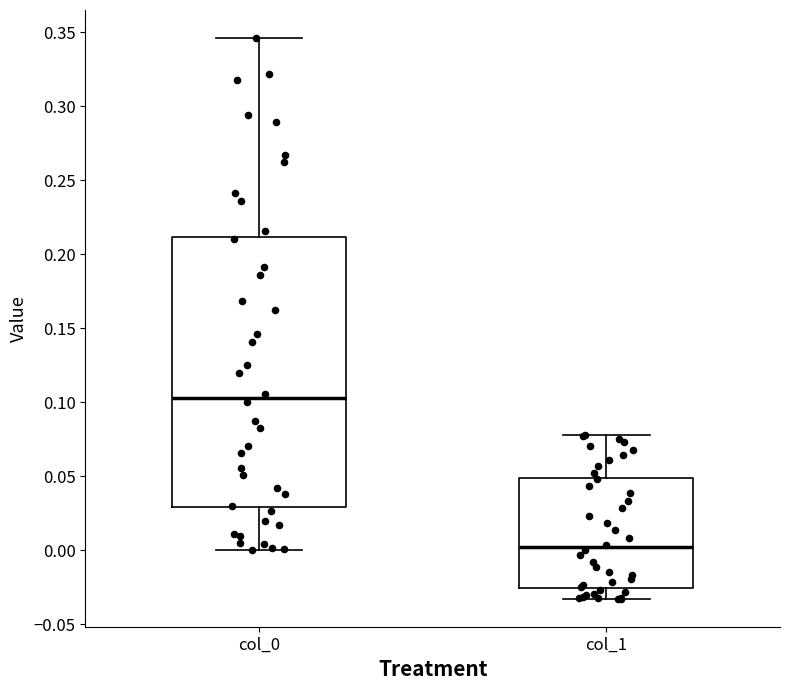

Which box has the highest median line?

col_0